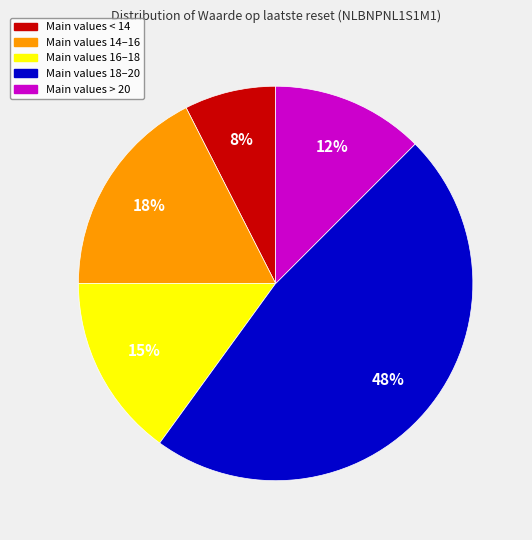

Does any single category account for the majority?

No